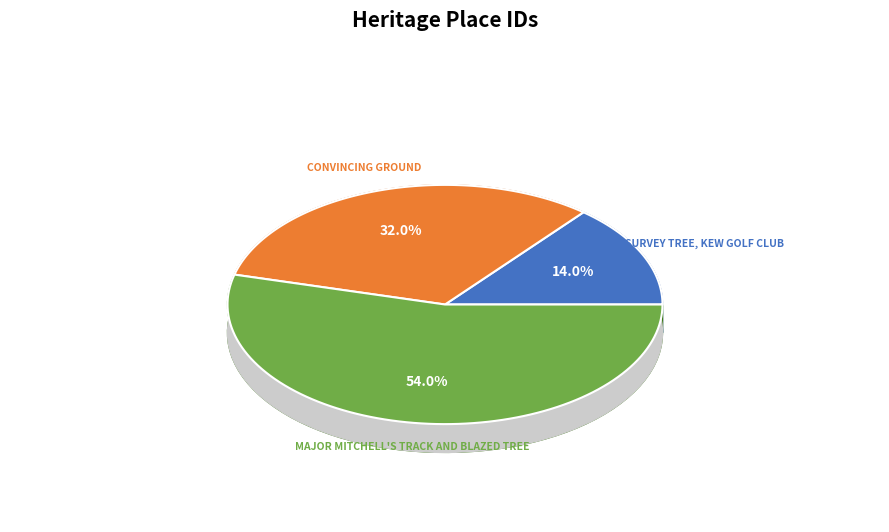

Between MAJOR MITCHELL'S TRACK AND BLAZED TREE and CONVINCING GROUND, which is larger?

MAJOR MITCHELL'S TRACK AND BLAZED TREE